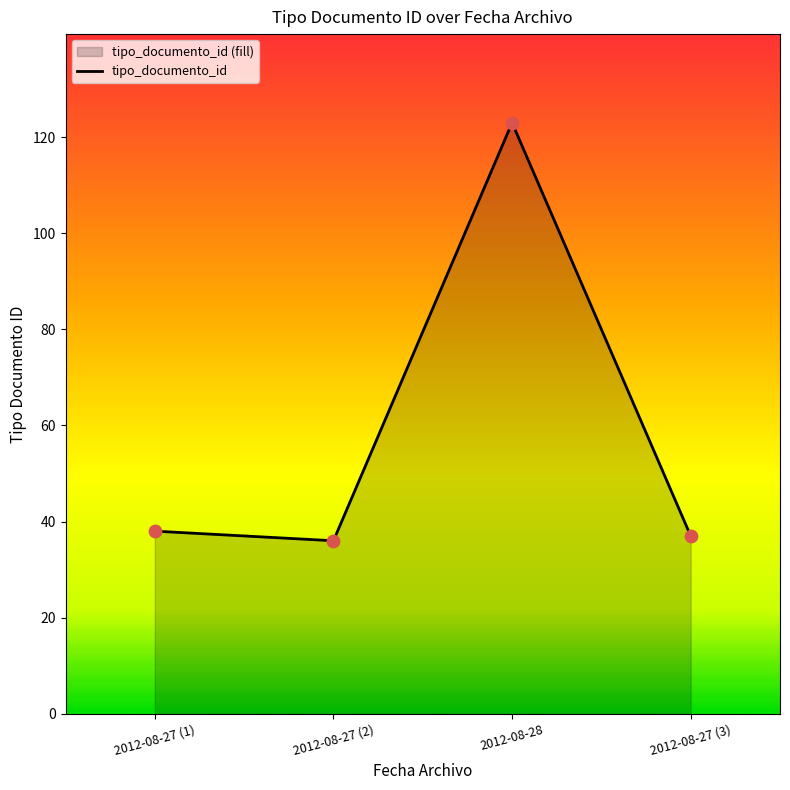

Approximately how many times larger is the value at 2012-08-27 (2) compared to 2012-08-27 (3)?

1.0